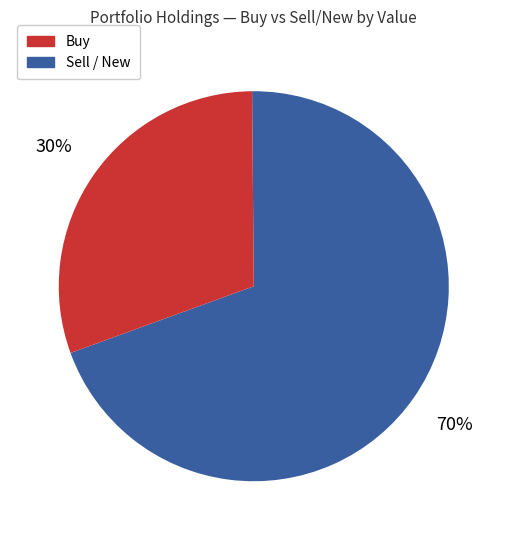

To the nearest percent, what is the average slice percentage?

50%